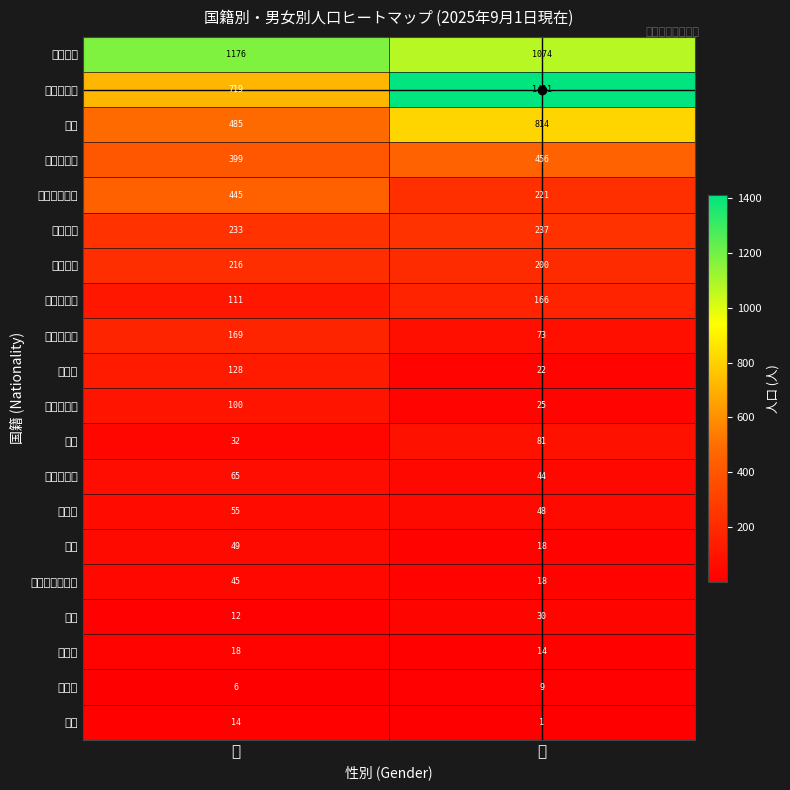

At which category is the sum across all series the highest?

女